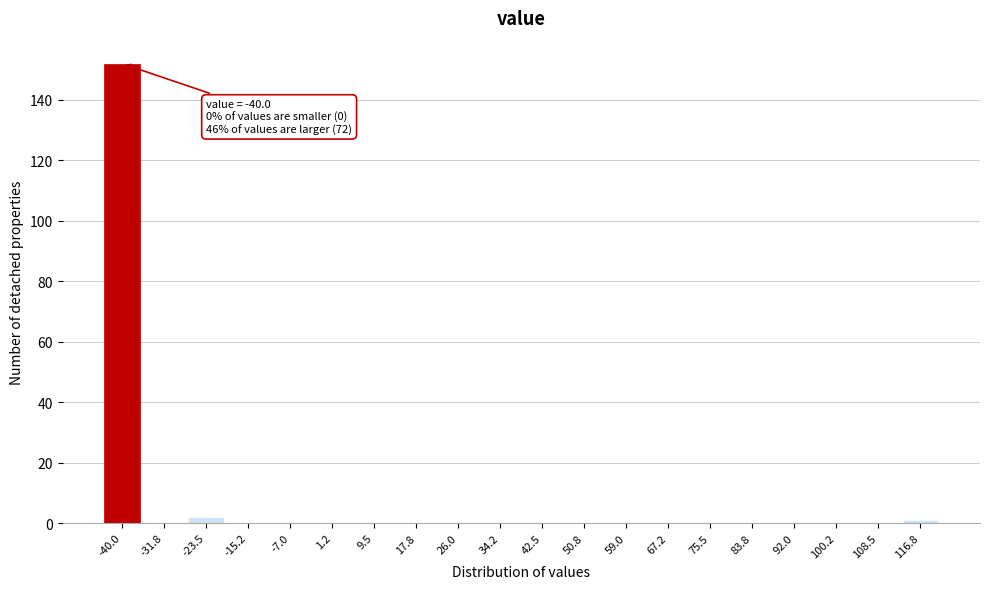

Reading left to right, list all the values displayed in this chart.

-40.0=152	-31.8=0	-23.5=2	-15.2=0	-7.0=0	1.2=0	9.5=0	17.8=0	26.0=0	34.2=0	42.5=0	50.8=0	59.0=0	67.2=0	75.5=0	83.8=0	92.0=0	100.2=0	108.5=0	116.8=1